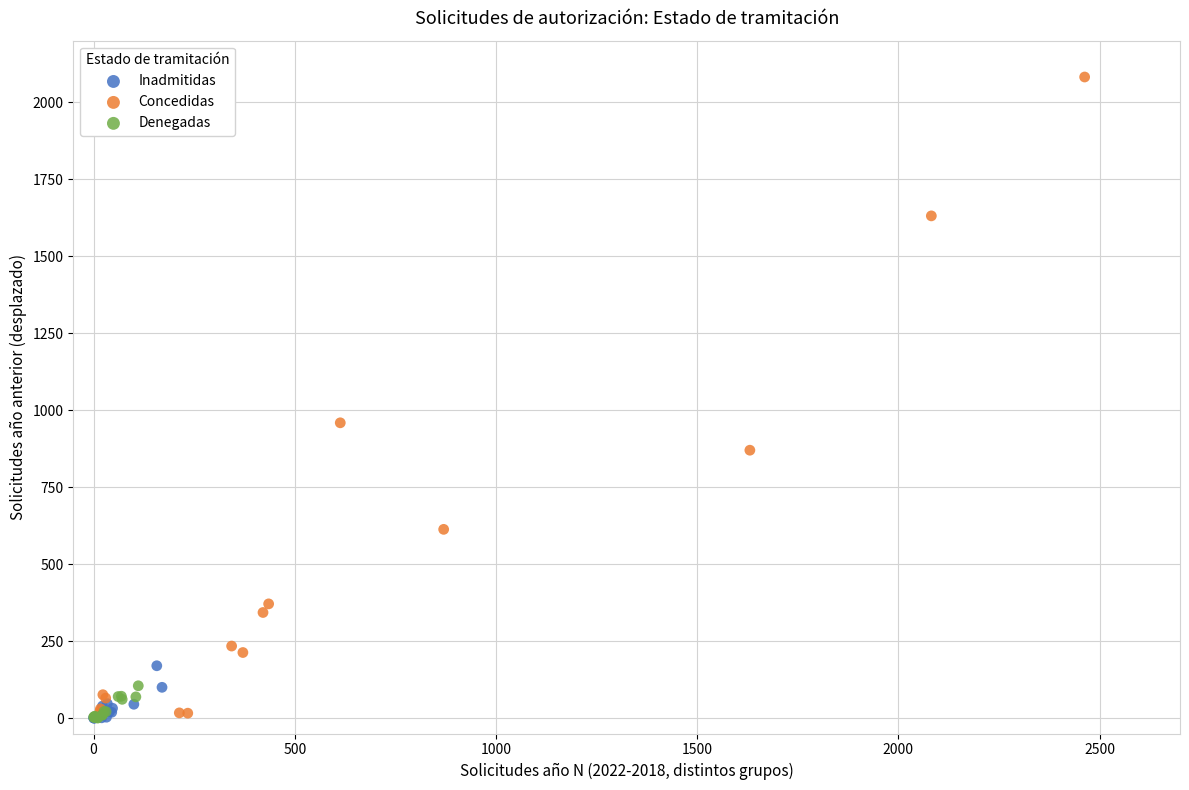

Which series has the largest Y range (max minus min)?

Concedidas